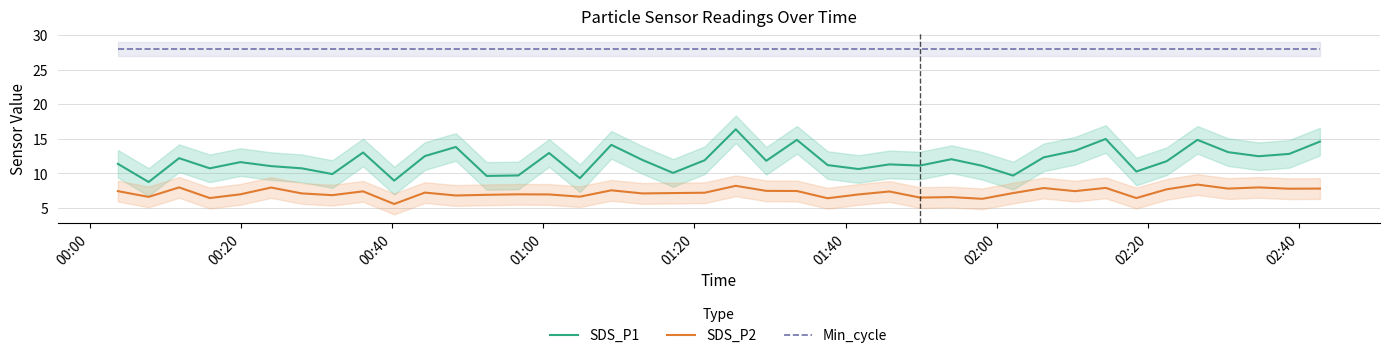

Count the number of data series in this chart.

3